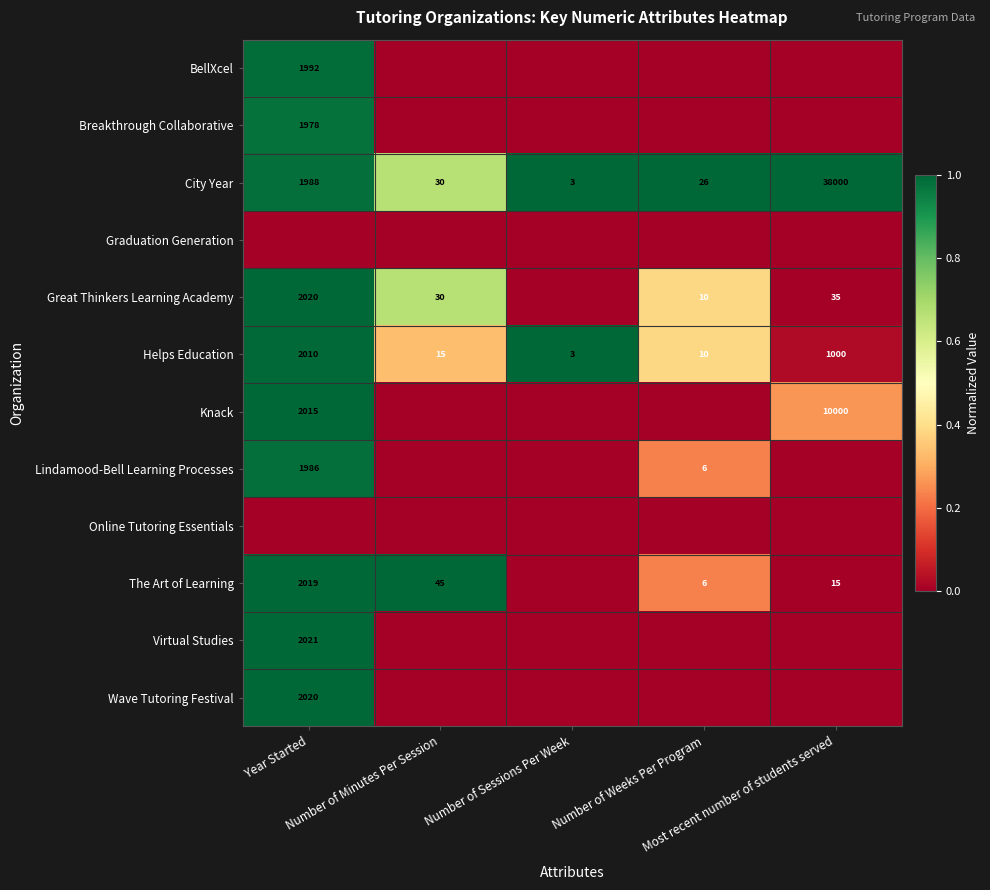

What is the average value of the Helps Education series?

608